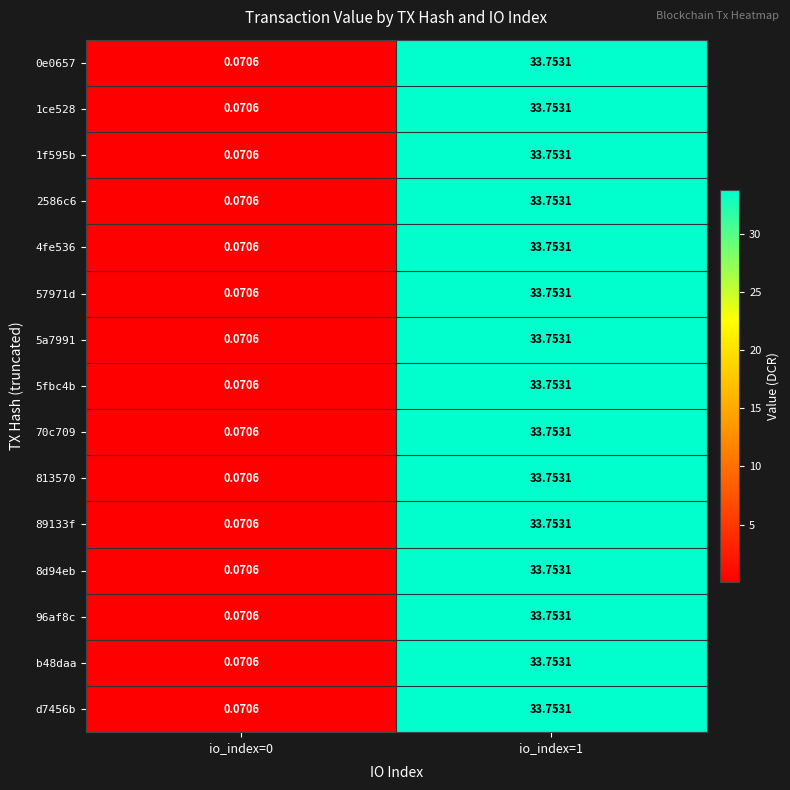

Is the value of 1f595b at io_index=0 greater than the value of 813570 at io_index=1?

No